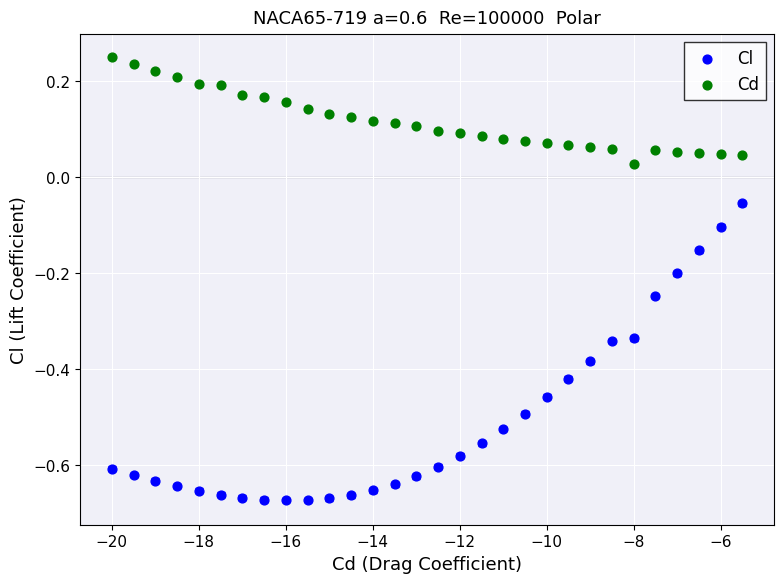

Which series contains the lowest Y value?

Cl